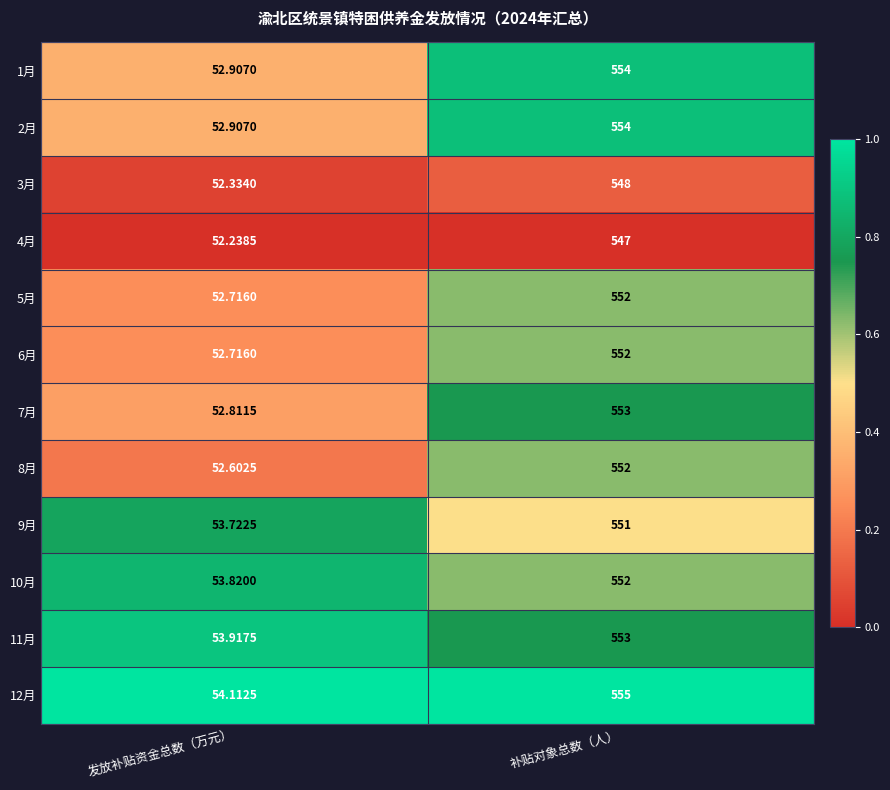

At which label is 11月 closest to 303?

发放补贴资金总数（万元）